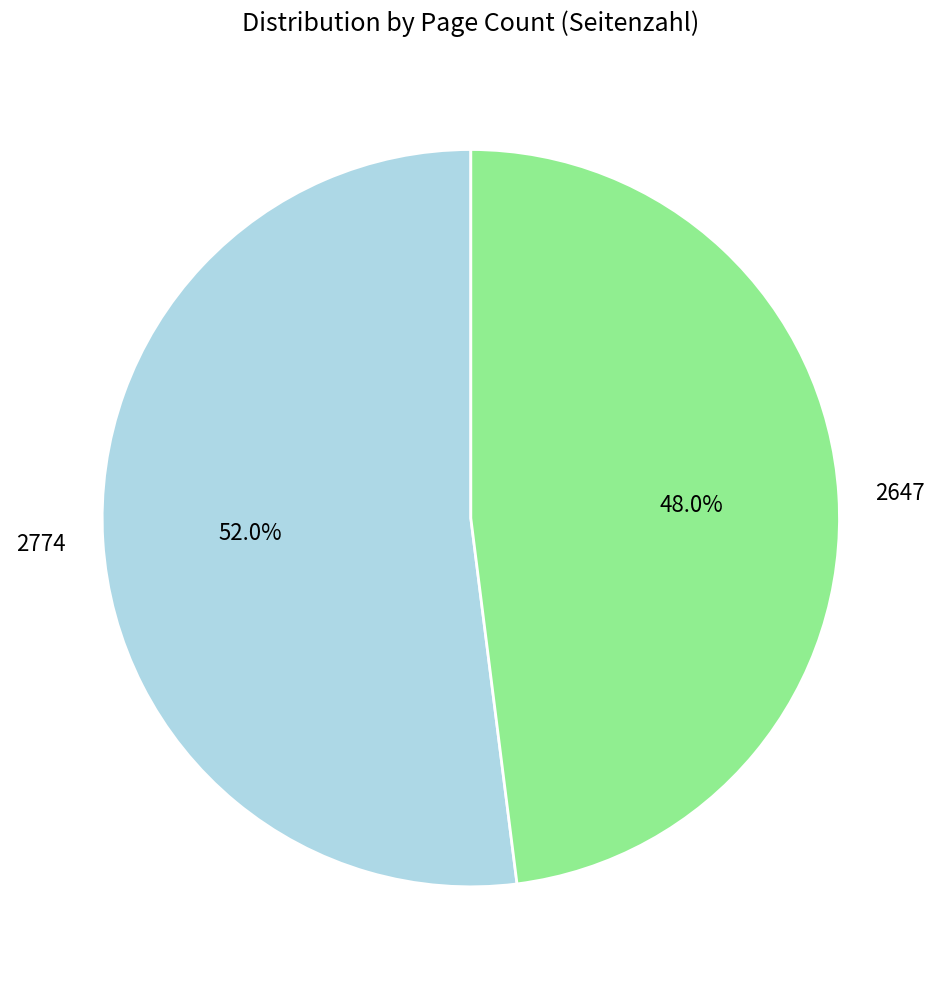

To the nearest percent, what is the difference between the largest and smallest slice percentages?

4%